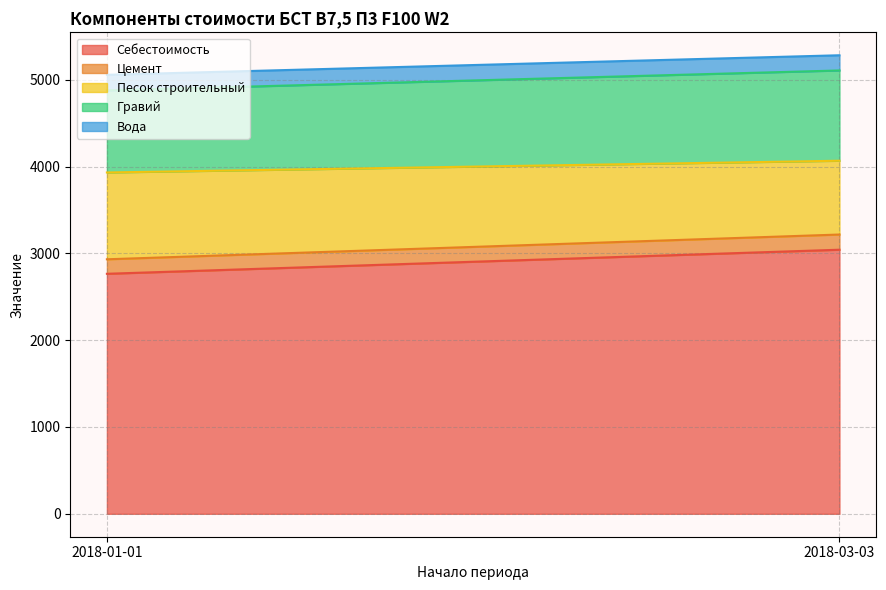

What is the approximate value of Песок строительный at 2018-03-03?

850.0